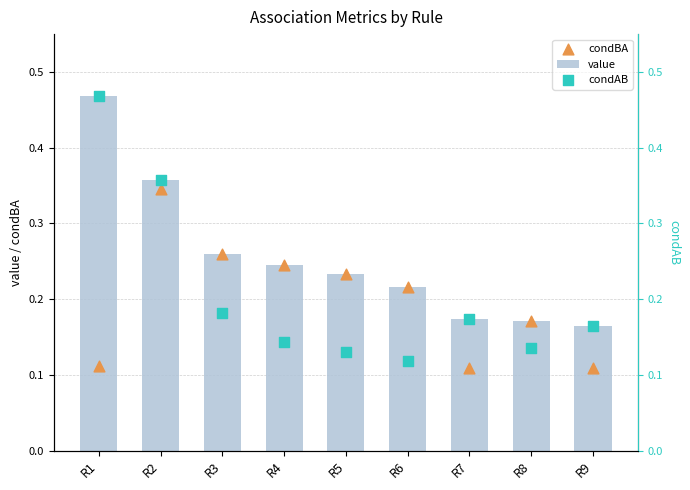

Which series reaches the minimum Y coordinate?

condBA